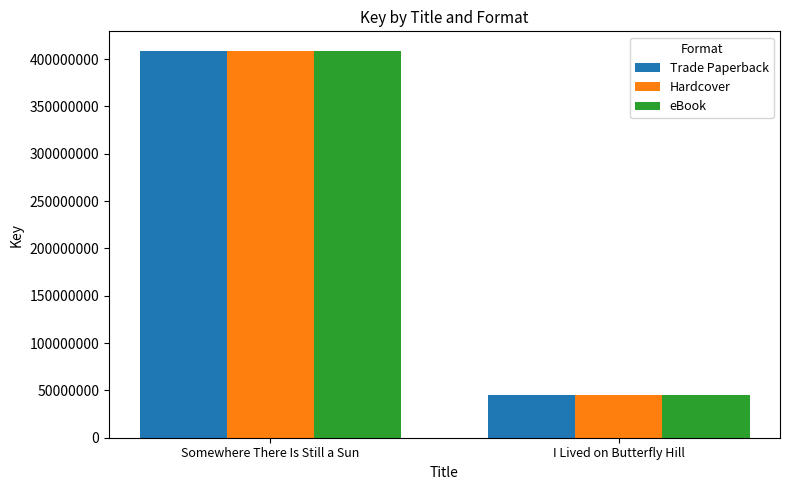

What is the maximum value for Hardcover?

408859730